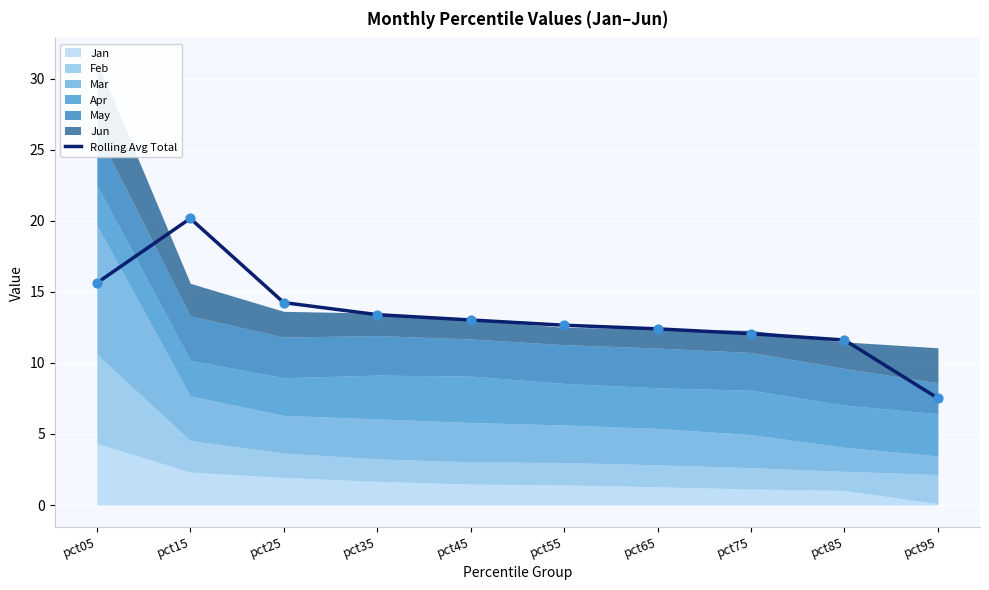

What is the ratio of the value at pct25 to the value at pct15?

0.7